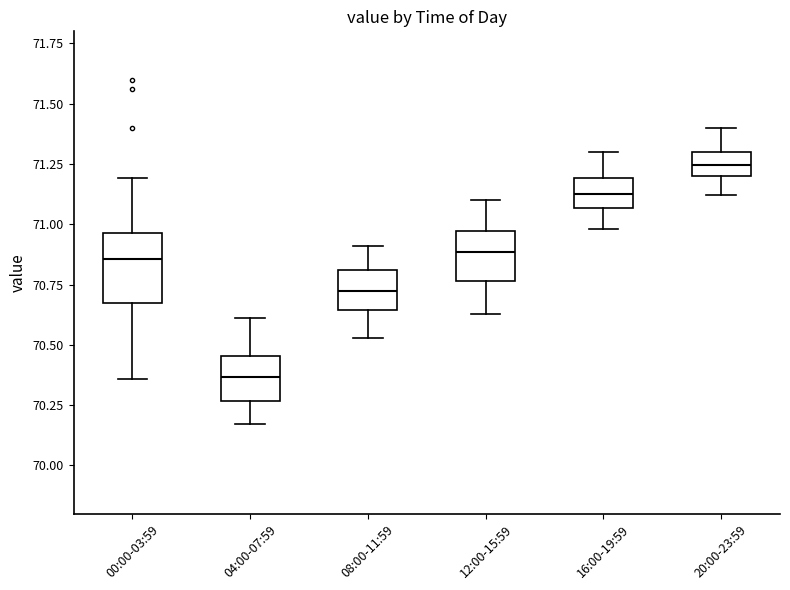

Which box has the lowest median line?

04:00-07:59